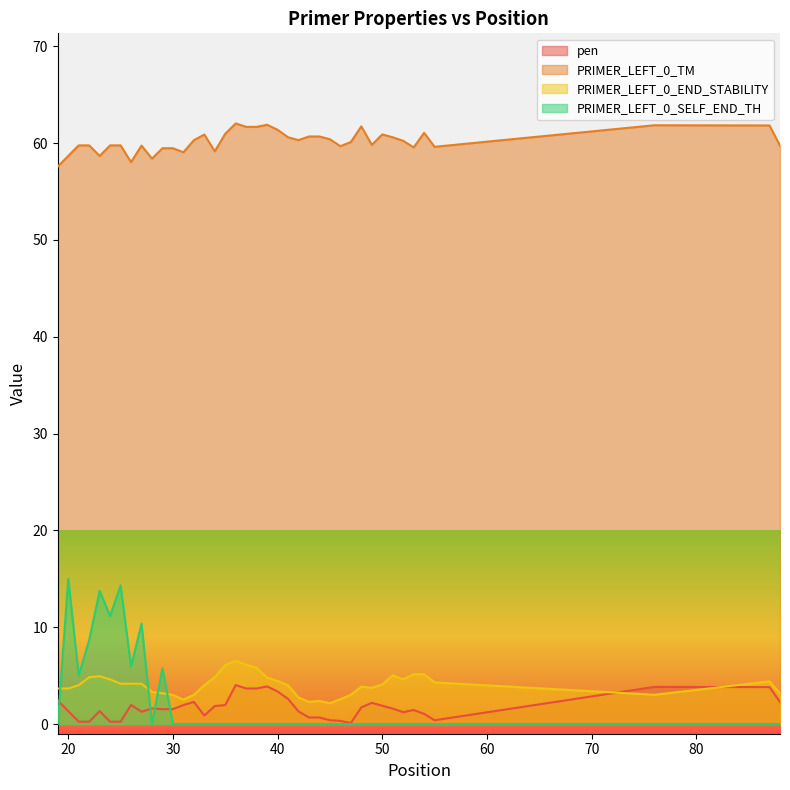

Between 51 and 24, which is larger?

51